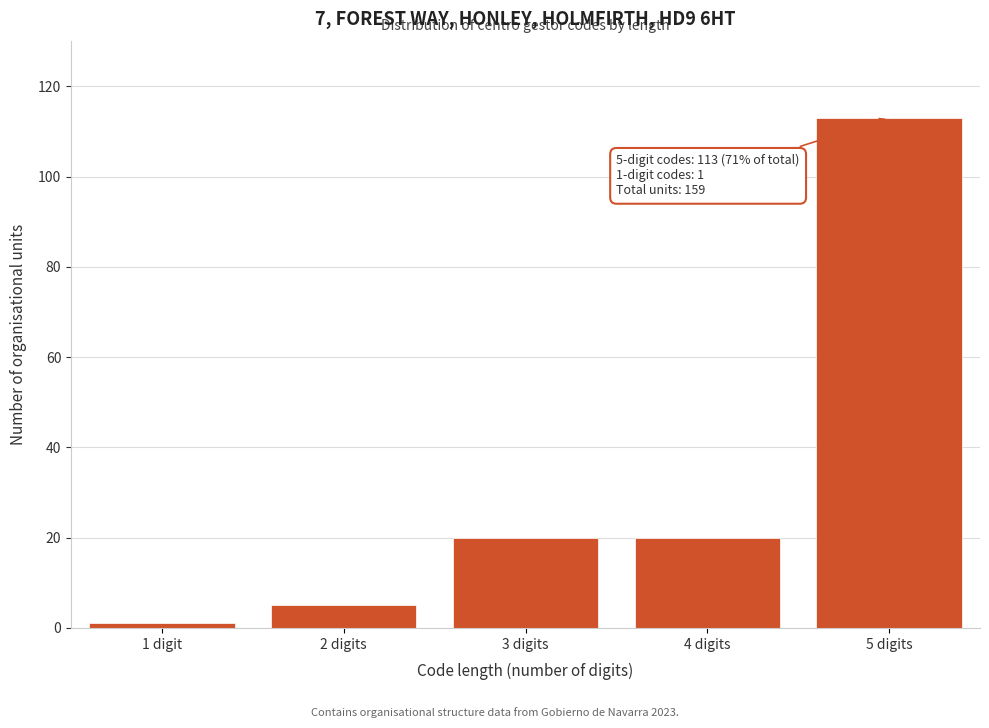

Reading right to left, transcribe all the data shown in this chart.

113	20	20	5	1